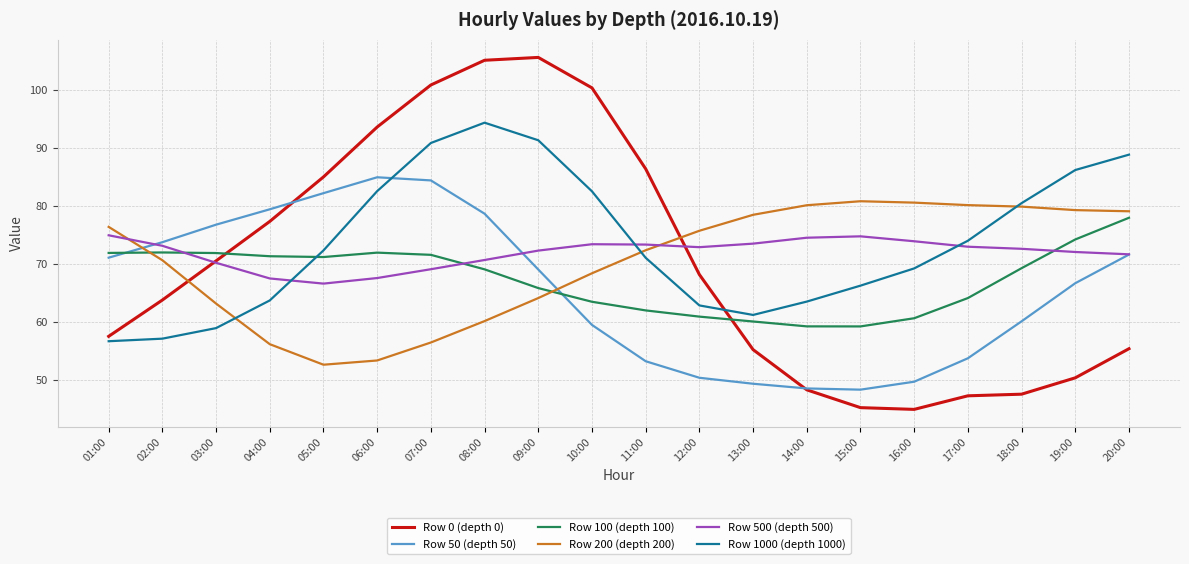

True or false: Row 50 (depth 50) has a value of 125.7 at 02:00.

False